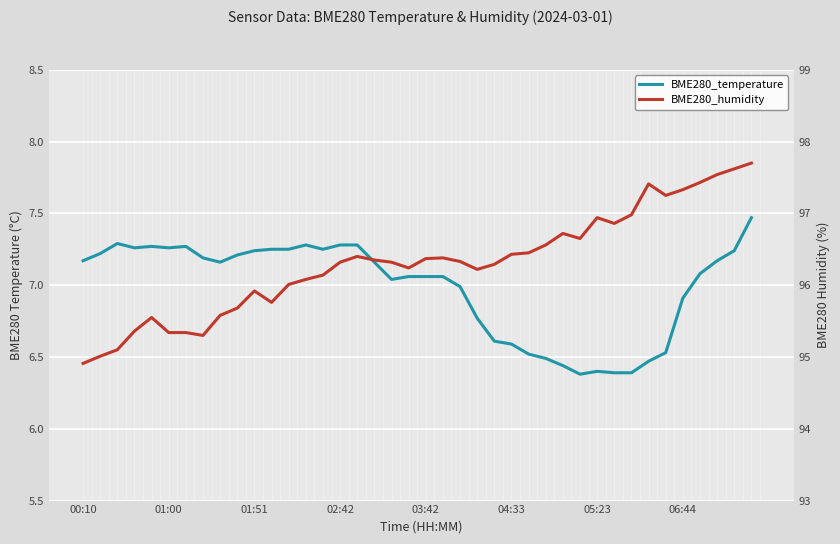

Where does the BME280_humidity series first go above 96?

12